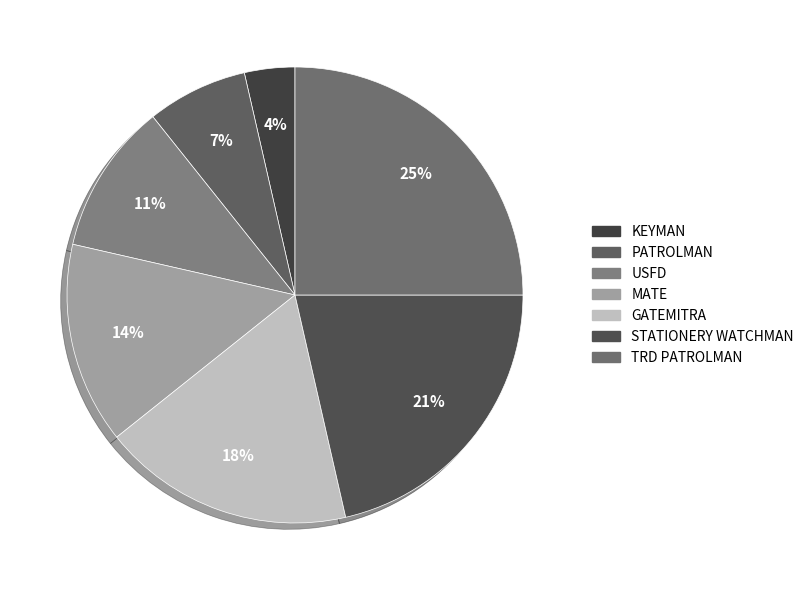

What is the smallest slice in the pie chart?

KEYMAN